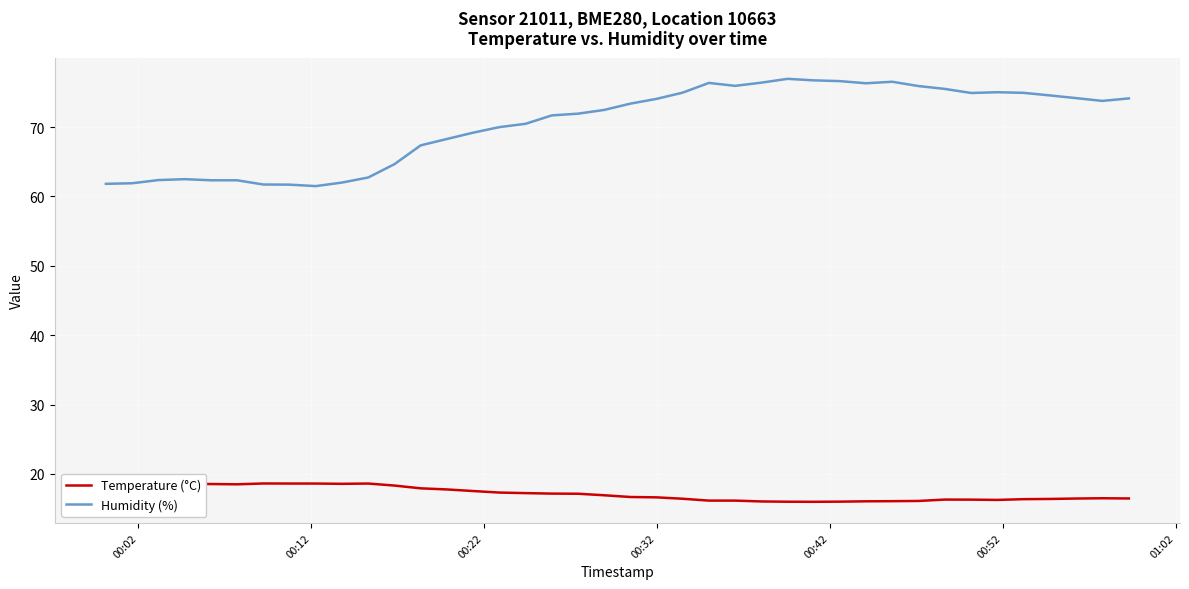

What is the minimum value for Humidity (%)?

61.5